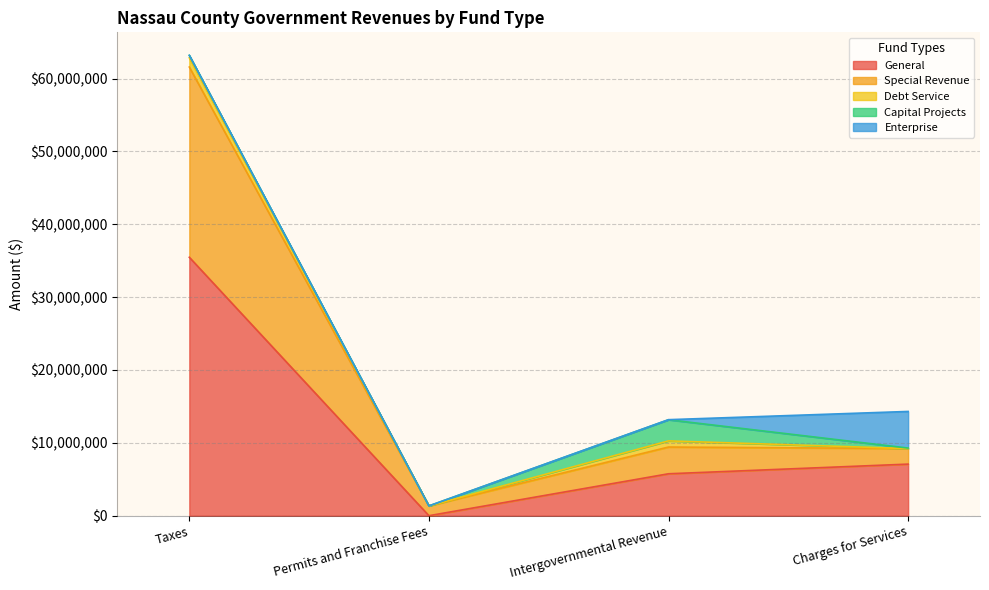

Reading left to right, extract all data points from this chart.

General: 35468451	3754	5757431	7082175
Special Revenue: 26105098	1343561	3669947	2136386
Debt Service: 1269712	0	842637	0
Capital Projects: 335371	0	2900681	67789
Enterprise: 0	1250	10785	5024383